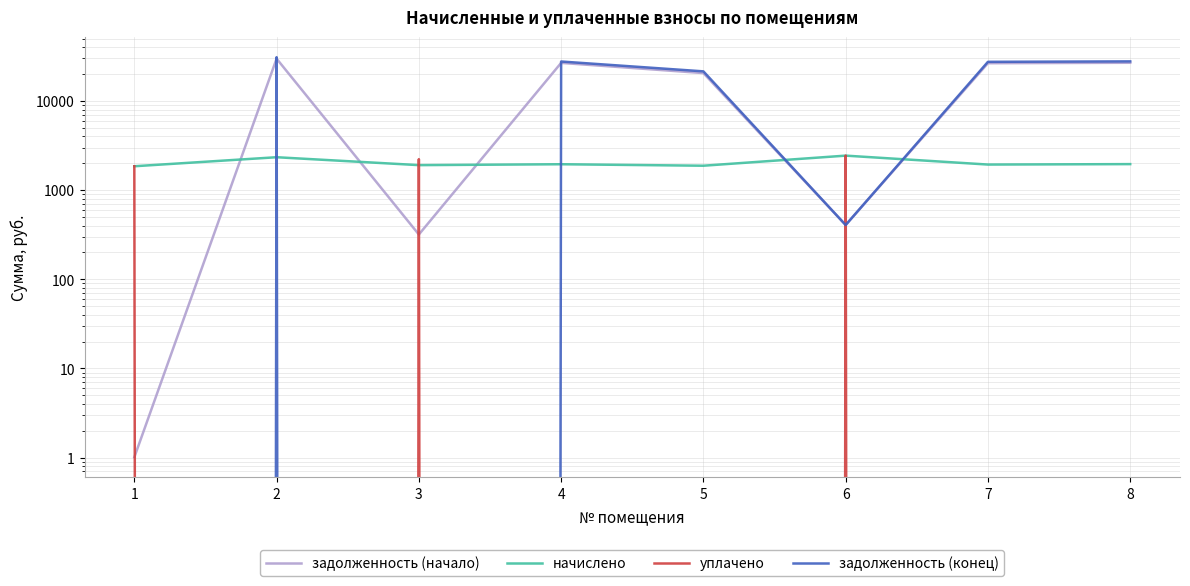

At which category does the chart reach its minimum across all series?

2